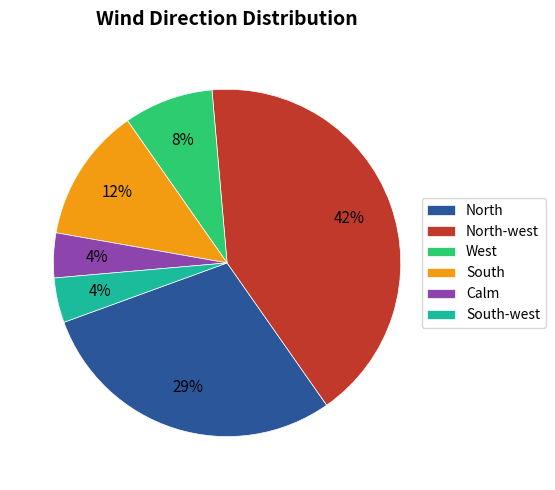

How many segments does this pie chart have?

6